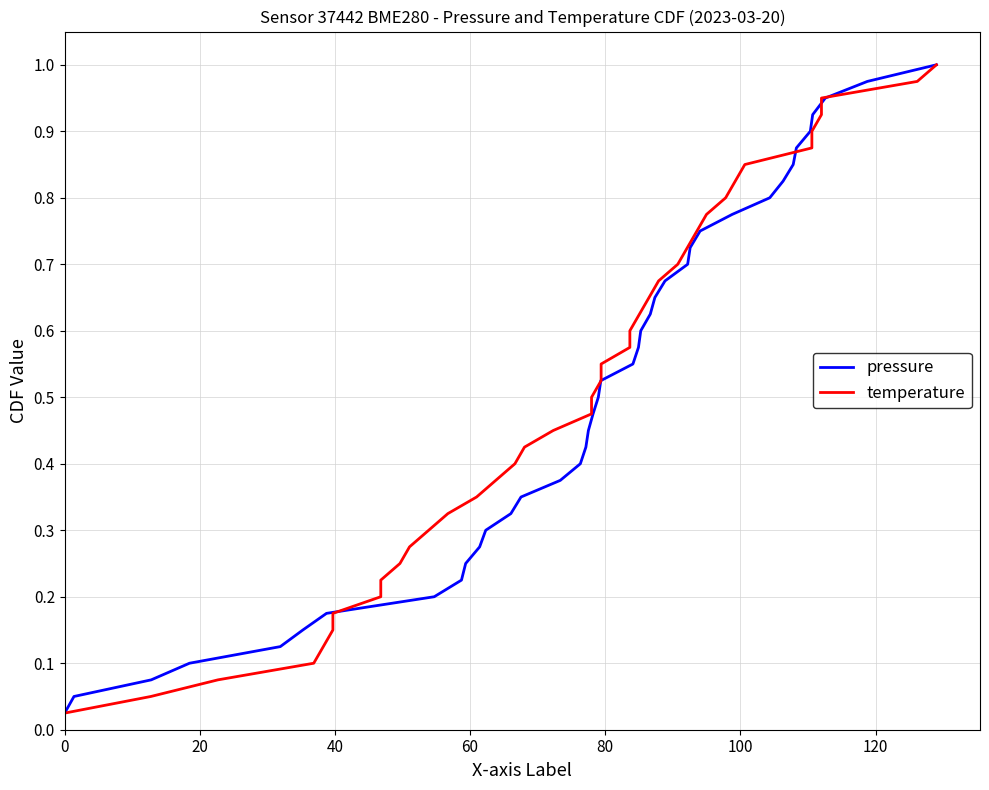

How many lines are shown in the chart?

2